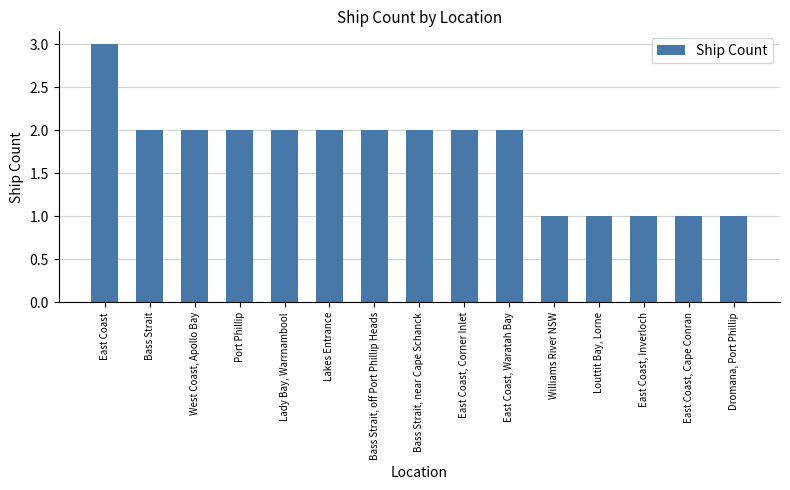

True or false: the data shows 4 at Bass Strait, off Port Phillip Heads.

False